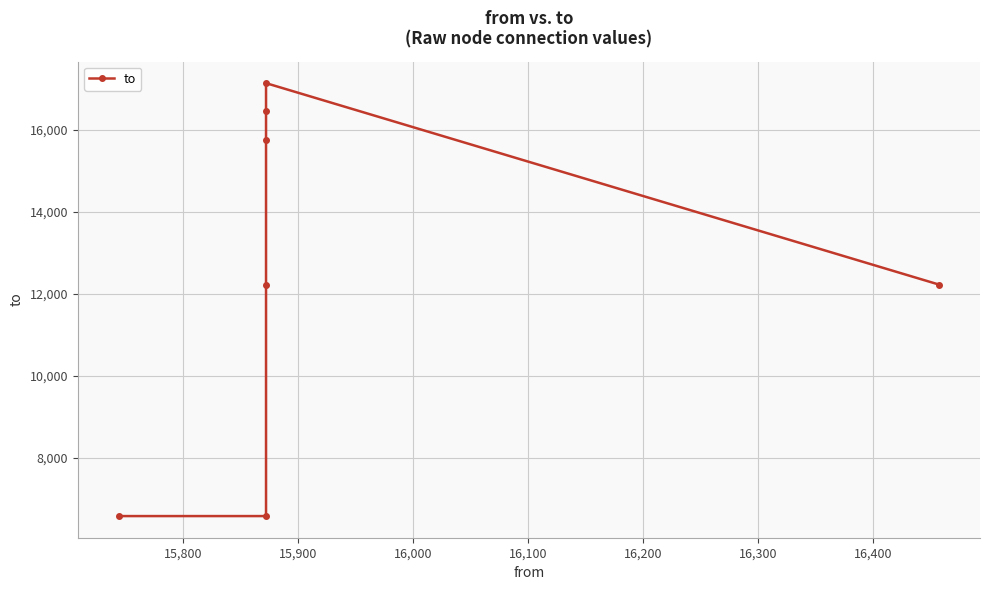

What is the approximate value at 15,900, to the nearest 100?

12200